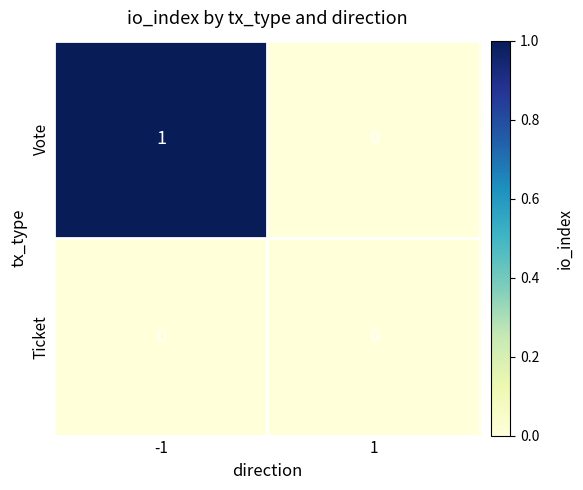

Rank the series by their average value, from lowest to highest.

Ticket, Vote